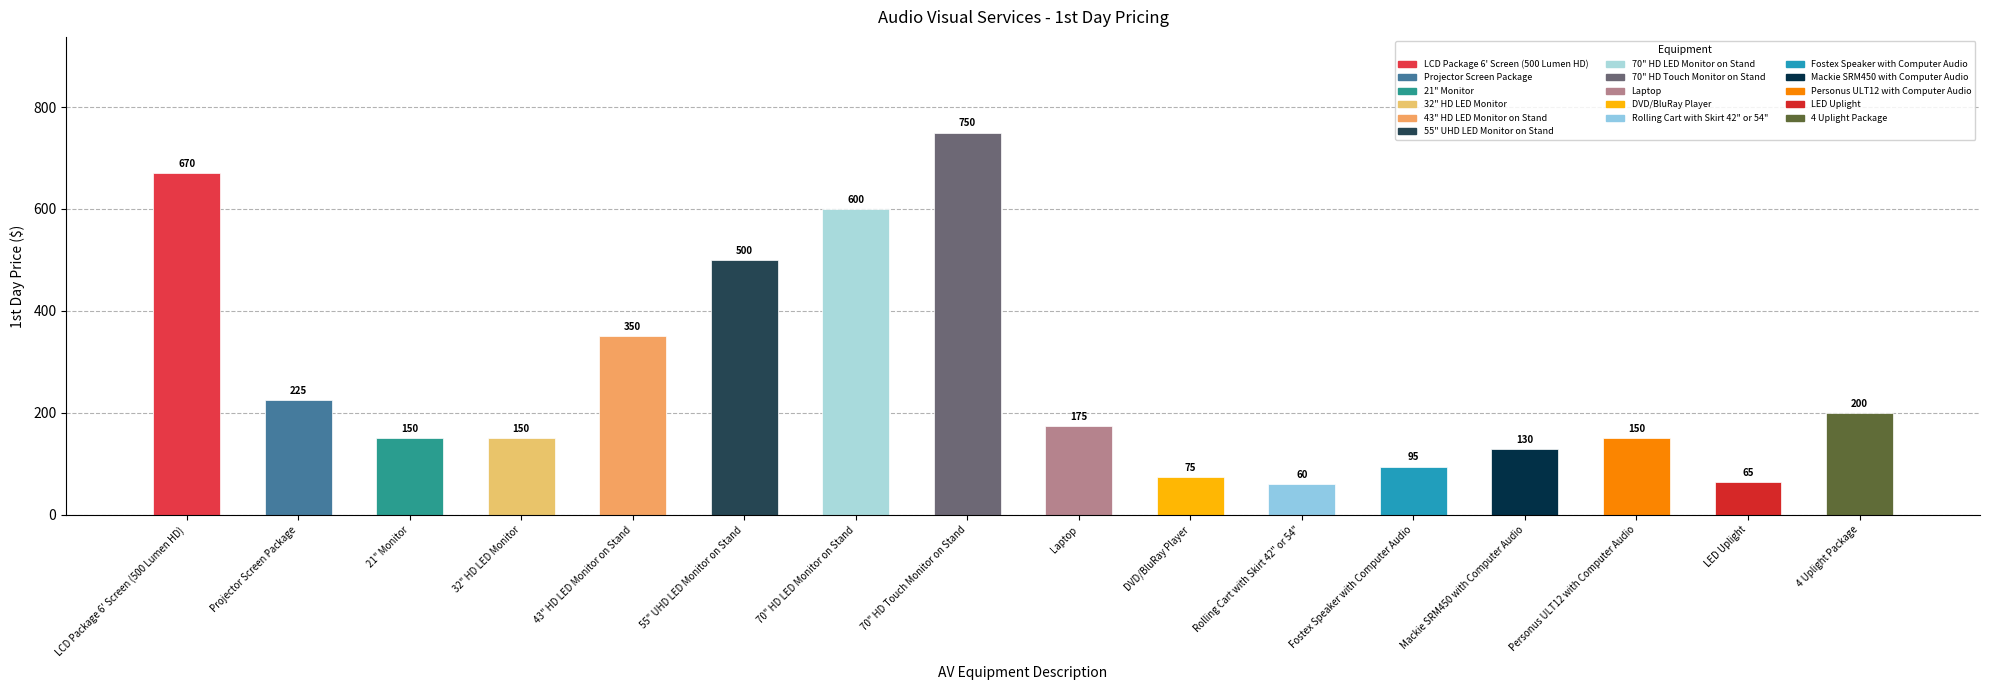

Which category has the lowest value across all series?

Rolling Cart with Skirt 42" or 54"